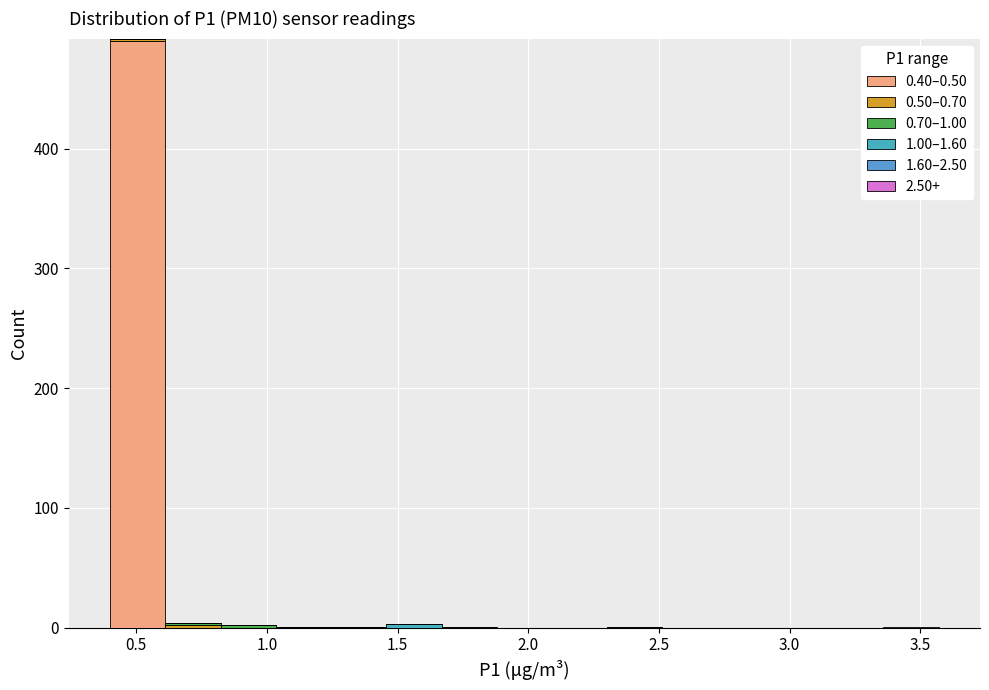

Which range on the x-axis has the tallest stacked bar (by total height)?

0.40 to 0.60